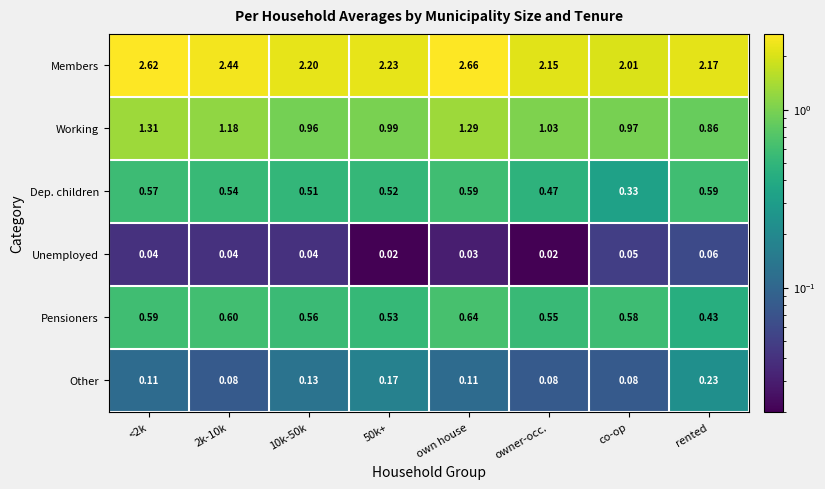

Rank the series by their maximum value, from highest to lowest.

Members, Working, Pensioners, Dep. children, Other, Unemployed